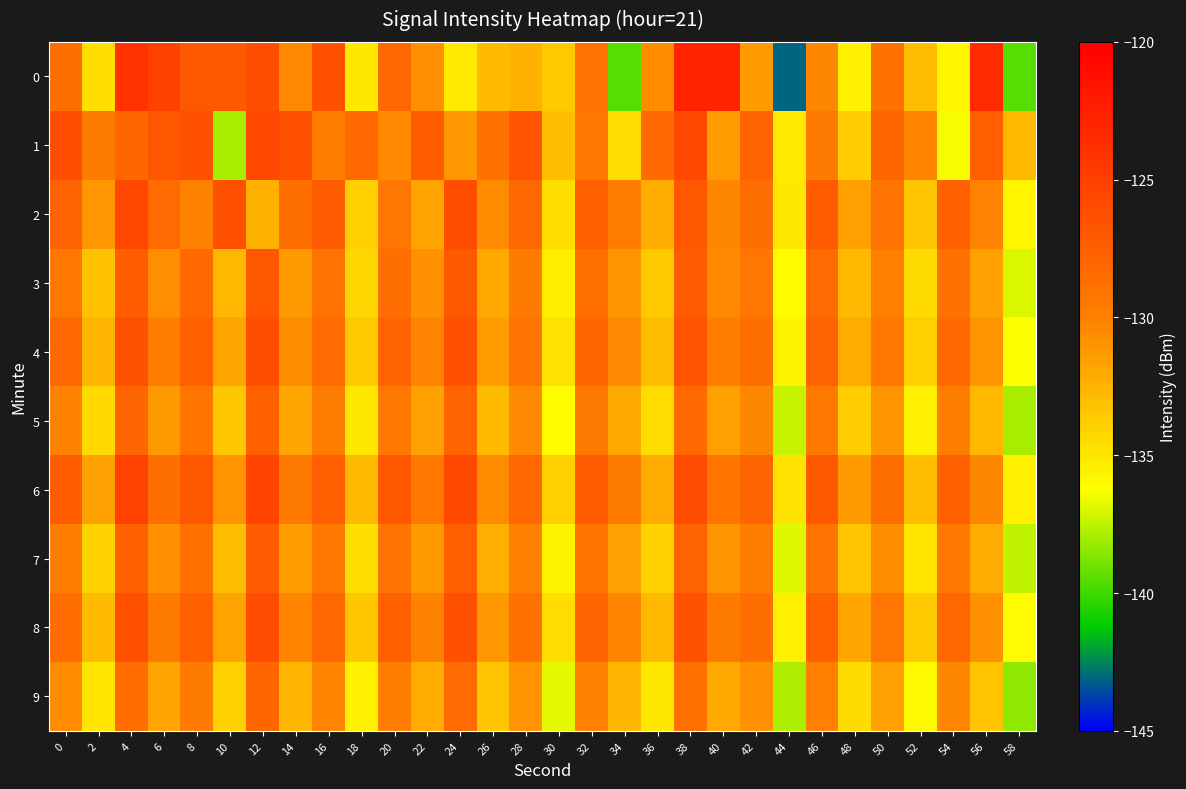

What is the spread (max minus min) of values at 58?

6.8